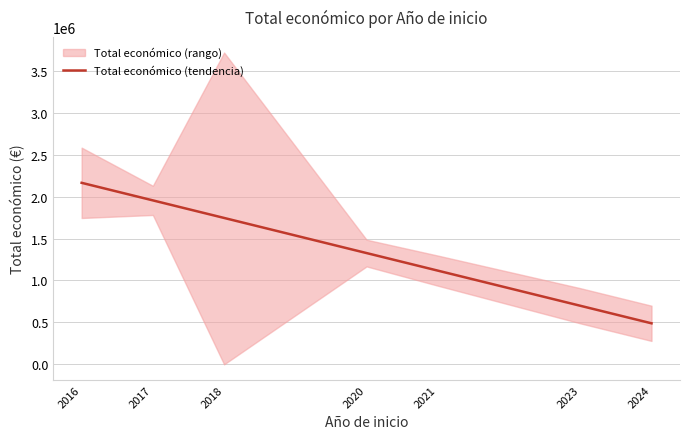

Count the number of values greater than 1326965.

4